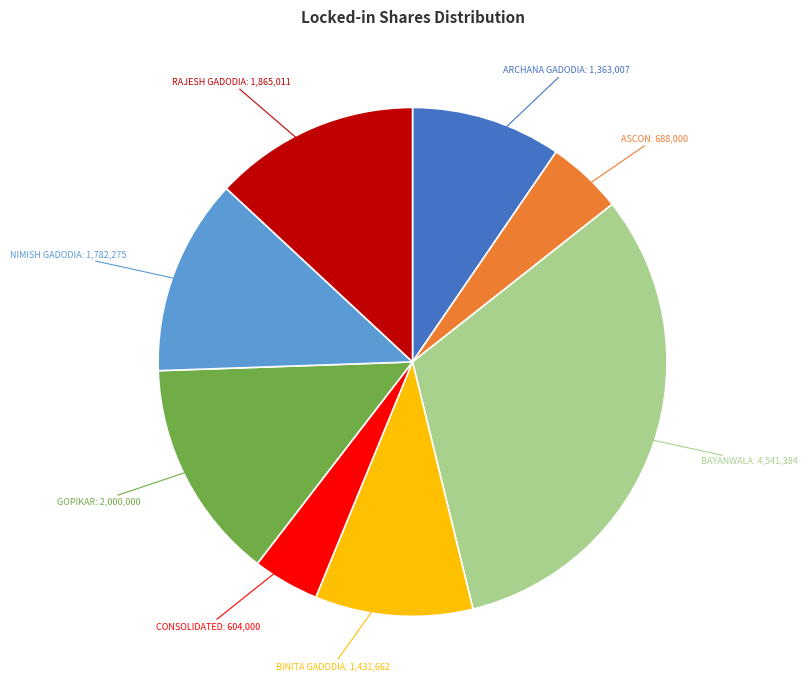

Does any single category account for the majority?

No